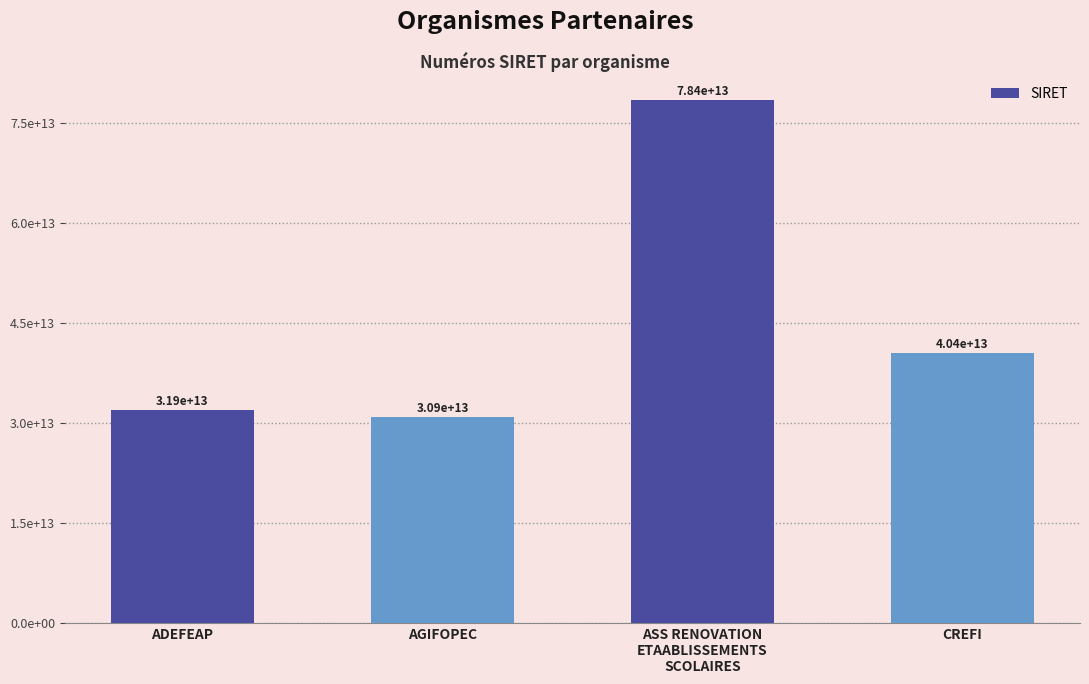

Rank the categories by value from highest to lowest.

ASS RENOVATION
ETAABLISSEMENTS
SCOLAIRES, CREFI, ADEFEAP, AGIFOPEC